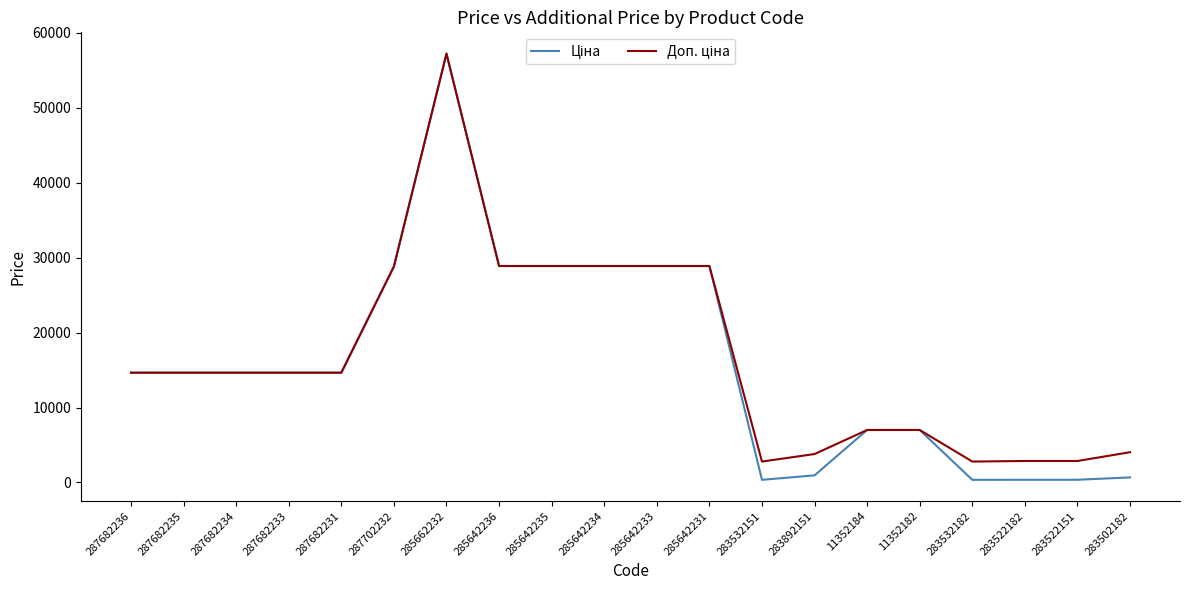

At how many categories does at least one series exceed 54525?

1